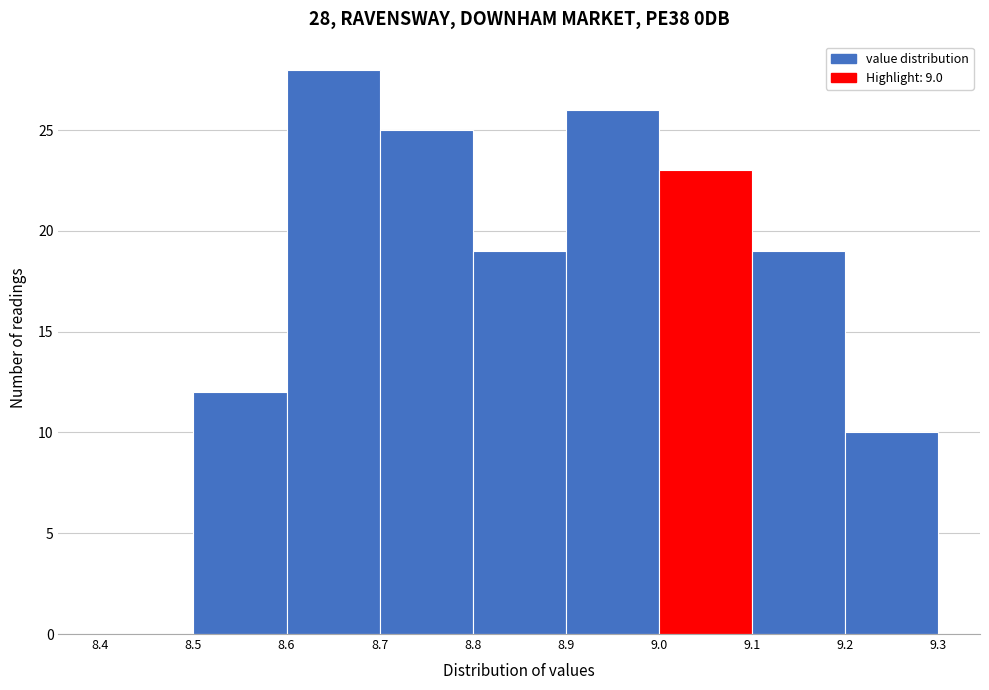

Which range on the x-axis has the tallest bar?

8.6 to 8.7